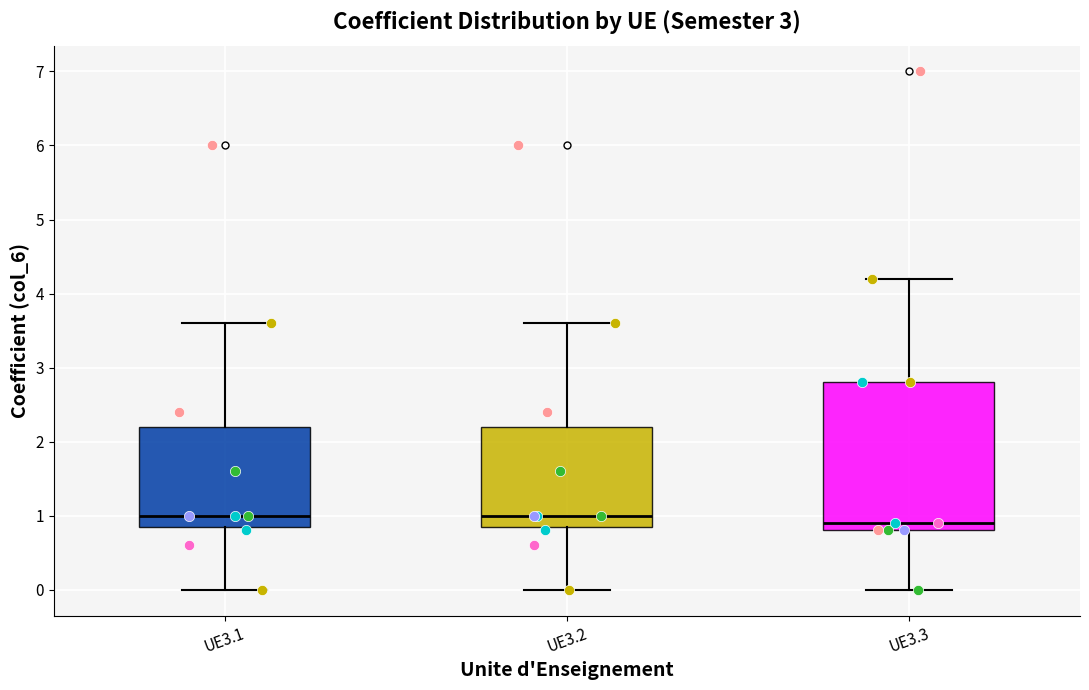

Reading left to right, read every box against the y-axis: the position of its median line, the range the box covers, and the ends of its whiskers. The values are not printed on the chart, so give them approximately, as read against the axis.

UE3.1: median 1.0, box 0.9 to 2.2, whiskers 0.0 to 3.6
UE3.2: median 1.0, box 0.9 to 2.2, whiskers 0.0 to 3.6
UE3.3: median 0.9, box 0.8 to 2.8, whiskers 0.0 to 4.2